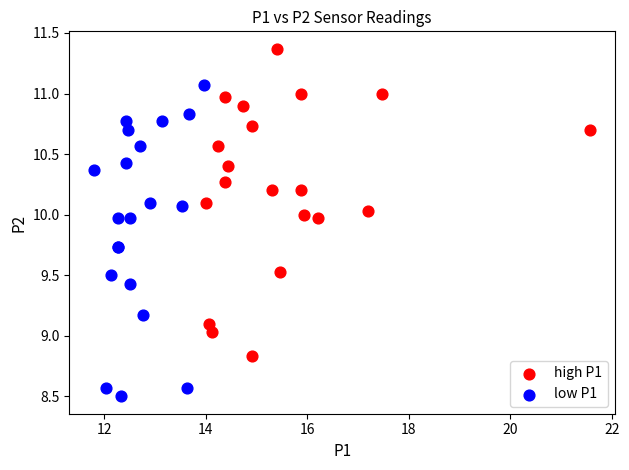

Which series contains the lowest Y value?

low P1